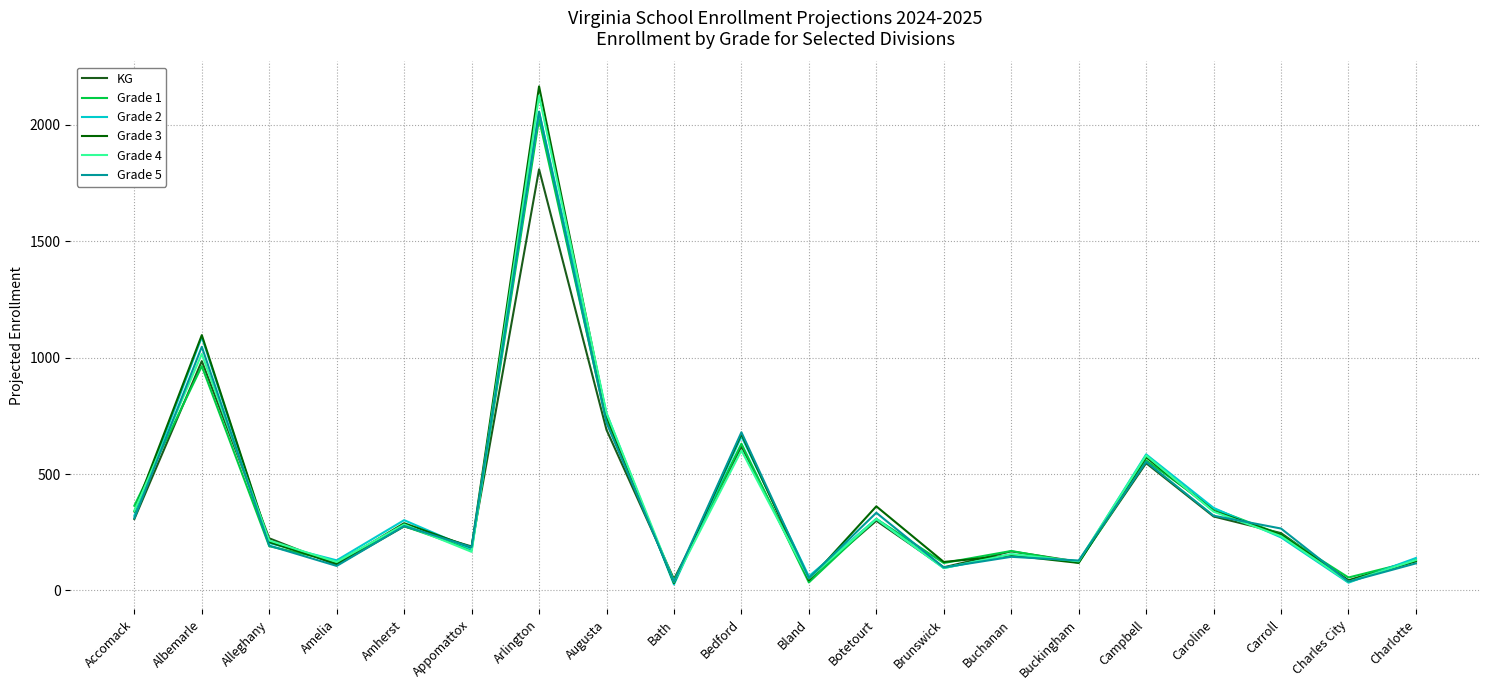

Reading left to right, list all the values displayed in this chart.

KG: Accomack=307.0	Albemarle=985.2	Alleghany=224.0	Amelia=109.4	Amherst=275.1	Appomattox=188.8	Arlington=1809.3	Augusta=689.9	Bath=48.5	Bedford=617.7	Bland=48.3	Botetourt=299.4	Brunswick=99.3	Buchanan=167.8	Buckingham=123.1	Campbell=546.9	Caroline=317.8	Carroll=246.3	Charles City=43.7	Charlotte=132.3
Grade 1: Accomack=363.9	Albemarle=963.6	Alleghany=190.1	Amelia=124.1	Amherst=276.3	Appomattox=174.5	Arlington=2025.1	Augusta=727.2	Bath=40.2	Bedford=630.8	Bland=34.4	Botetourt=307.4	Brunswick=117.8	Buchanan=169.5	Buckingham=119.2	Campbell=558.8	Caroline=351.0	Carroll=240.2	Charles City=55.5	Charlotte=127.8
Grade 2: Accomack=320.7	Albemarle=1088.8	Alleghany=203.5	Amelia=129.4	Amherst=302.0	Appomattox=177.1	Arlington=2056.6	Augusta=761.3	Bath=25.6	Bedford=661.9	Bland=60.5	Botetourt=307.3	Brunswick=96.0	Buchanan=155.1	Buckingham=121.7	Campbell=584.6	Caroline=354.6	Carroll=227.9	Charles City=33.4	Charlotte=139.3
Grade 3: Accomack=339.4	Albemarle=1096.9	Alleghany=207.6	Amelia=114.8	Amherst=288.8	Appomattox=184.8	Arlington=2165.6	Augusta=746.8	Bath=32.0	Bedford=671.8	Bland=43.6	Botetourt=361.3	Brunswick=122.4	Buchanan=150.7	Buckingham=118.3	Campbell=572.4	Caroline=341.6	Carroll=240.2	Charles City=41.5	Charlotte=124.8
Grade 4: Accomack=342.1	Albemarle=1015.9	Alleghany=214.7	Amelia=122.2	Amherst=283.3	Appomattox=165.7	Arlington=2125.6	Augusta=761.2	Bath=37.2	Bedford=601.2	Bland=51.2	Botetourt=307.1	Brunswick=95.9	Buchanan=155.7	Buckingham=125.2	Campbell=579.8	Caroline=338.4	Carroll=233.3	Charles City=36.7	Charlotte=130.7
Grade 5: Accomack=310.1	Albemarle=1046.9	Alleghany=192.3	Amelia=105.3	Amherst=276.9	Appomattox=185.9	Arlington=2056.7	Augusta=720.2	Bath=37.8	Bedford=679.6	Bland=52.9	Botetourt=333.7	Brunswick=98.8	Buchanan=144.5	Buckingham=128.5	Campbell=552.4	Caroline=321.2	Carroll=266.0	Charles City=37.7	Charlotte=116.3